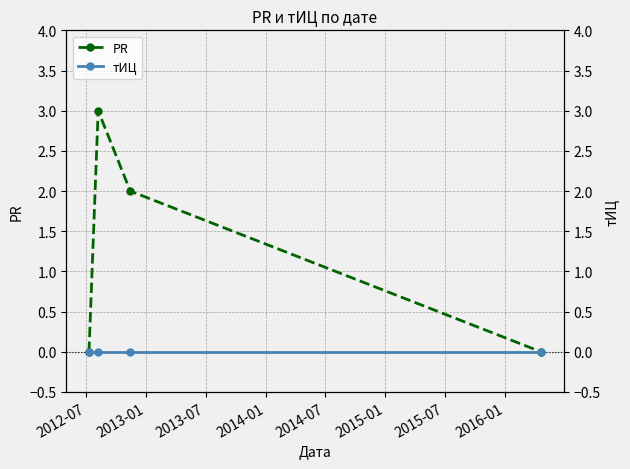

Reading right to left, transcribe all the data shown in this chart.

PR: 0	2	3	0
тИЦ: 0	0	0	0